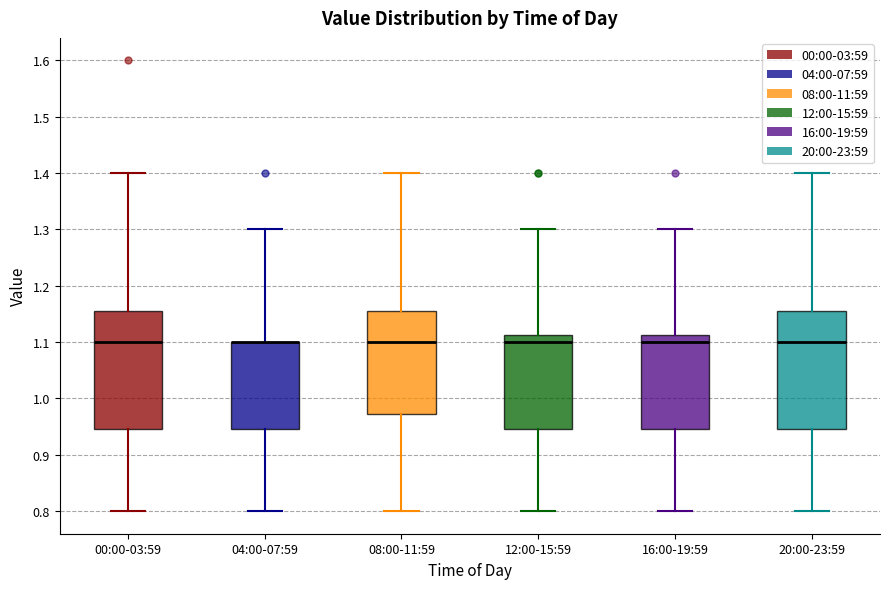

Reading left to right, transcribe this box plot: for each box, give where its median line is, the range the box spans, and where its two whiskers end, as read against the y-axis. The values are not printed on the chart, so give them approximately, as read against the axis.

00:00-03:59: median 1.10, box 0.95 to 1.16, whiskers 0.80 to 1.40
04:00-07:59: median 1.10 (drawn on the box's upper edge), box 0.95 to 1.10, whiskers 0.80 to 1.30
08:00-11:59: median 1.10, box 0.97 to 1.16, whiskers 0.80 to 1.40
12:00-15:59: median 1.10, box 0.95 to 1.11, whiskers 0.80 to 1.30
16:00-19:59: median 1.10, box 0.95 to 1.11, whiskers 0.80 to 1.30
20:00-23:59: median 1.10, box 0.95 to 1.16, whiskers 0.80 to 1.40